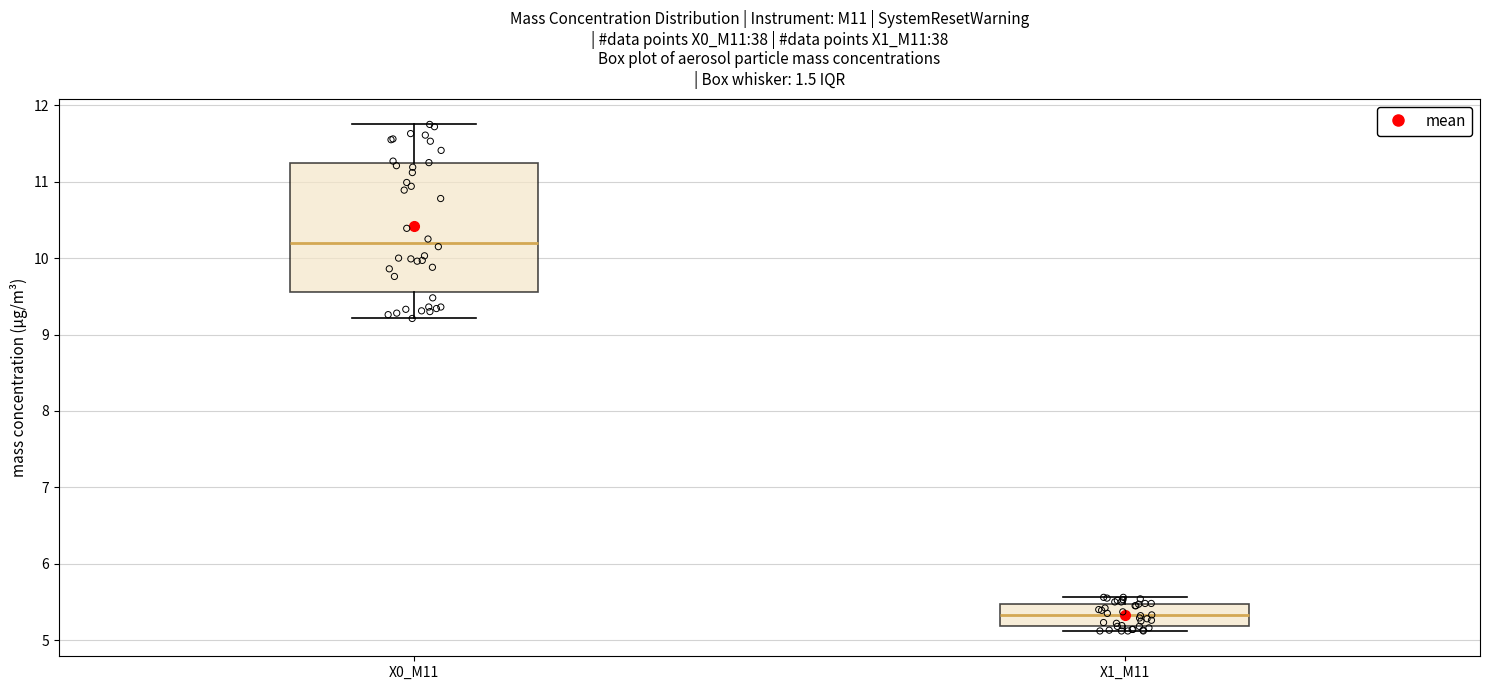

Where is the lower edge of the box for X1_M11 on the y-axis? The values are not printed on the chart, so give them approximately, as read against the axis.

5.2